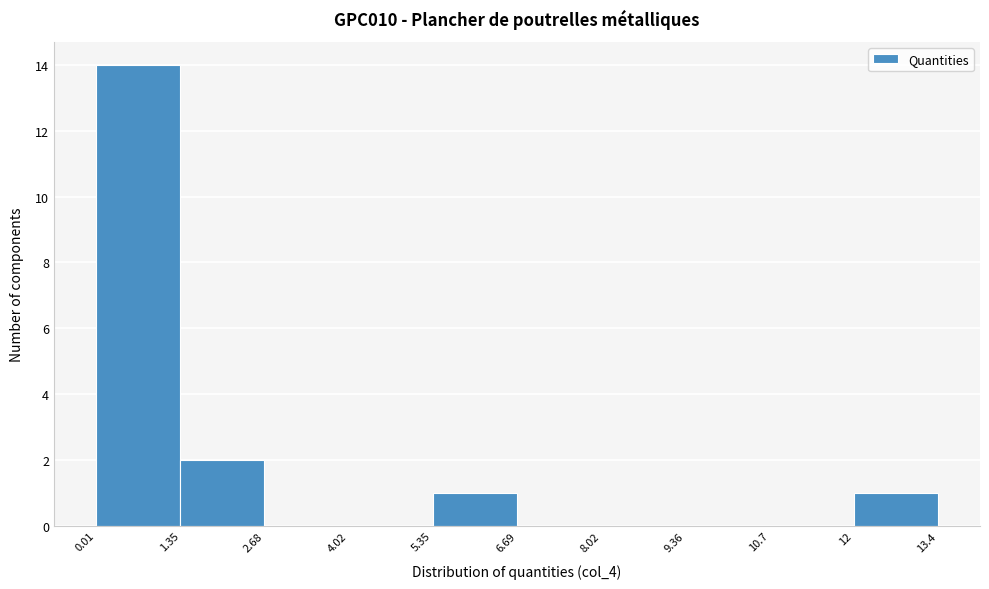

Which range on the x-axis has the tallest bar?

0.01 to 1.35